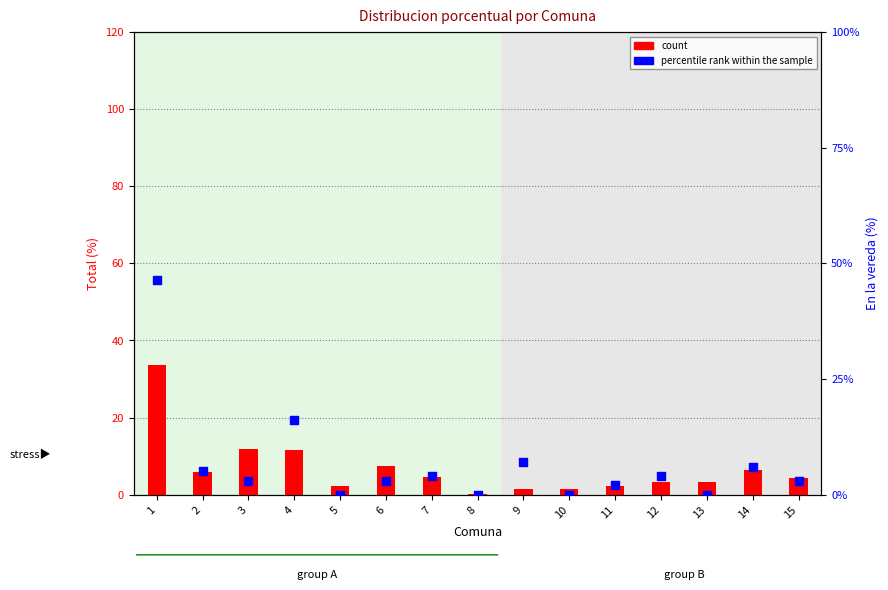

Which series has the widest spread of Y values?

percentile rank within the sample